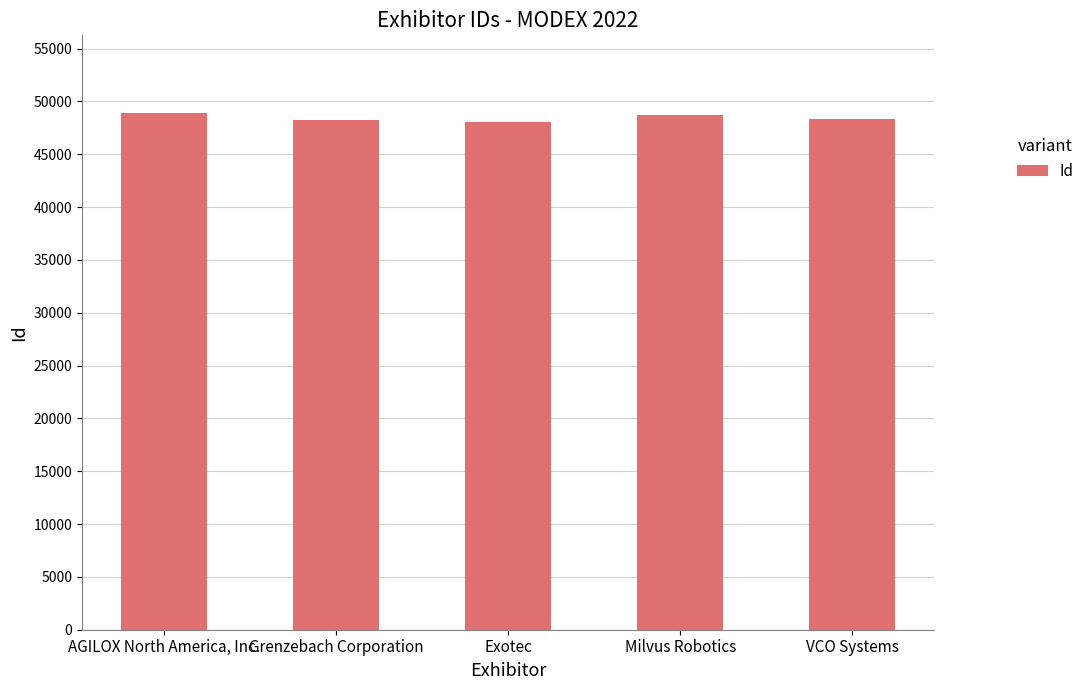

Is it true that the value at VCO Systems is 48294?

True